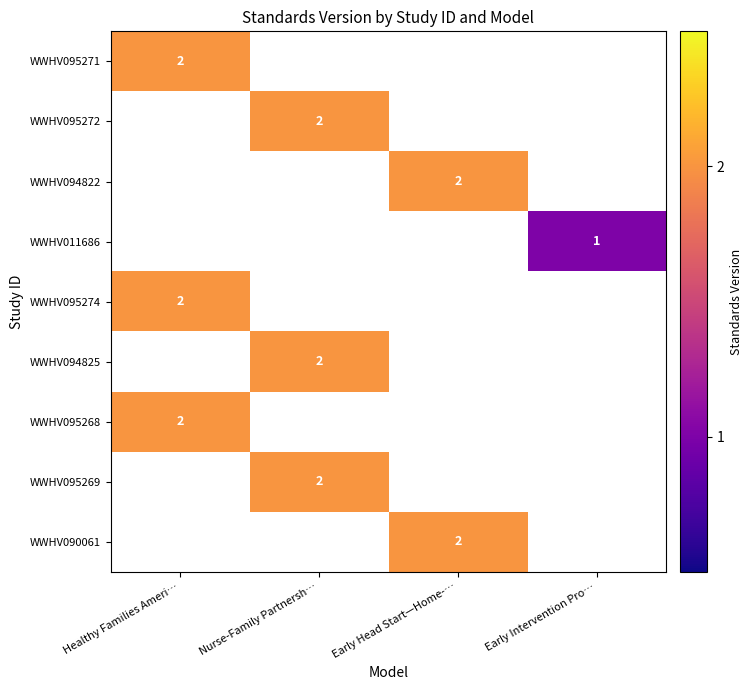

Is it true that WWHV011686 equals 0 at Early Intervention Pro…?

False